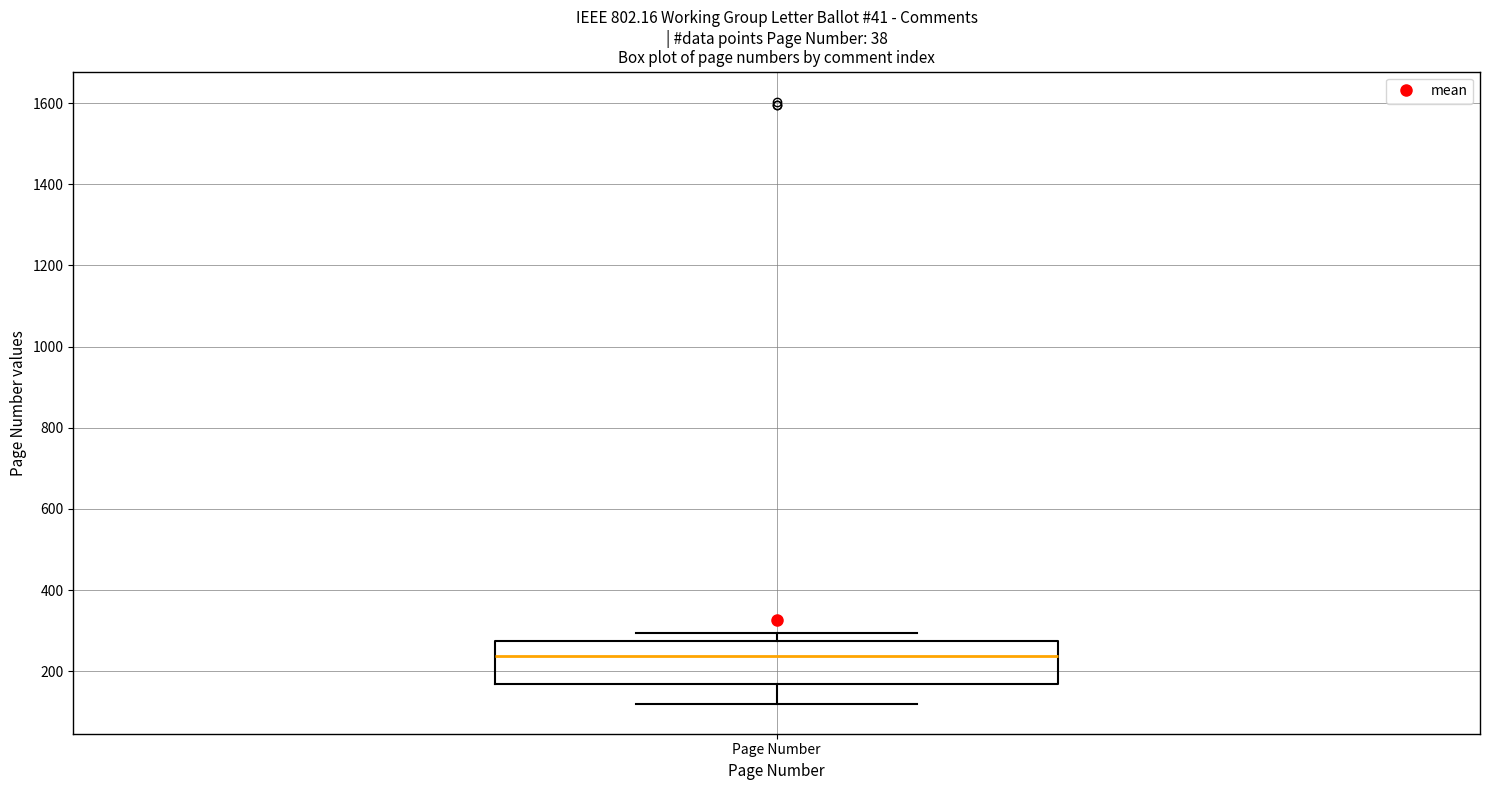

Transcribe this box plot: give where the median line is, the range the box spans, and where the two whiskers end, as read against the y-axis. The values are not printed on the chart, so give them approximately, as read against the axis.

median 240, box 160 to 280, whiskers 120 to 300